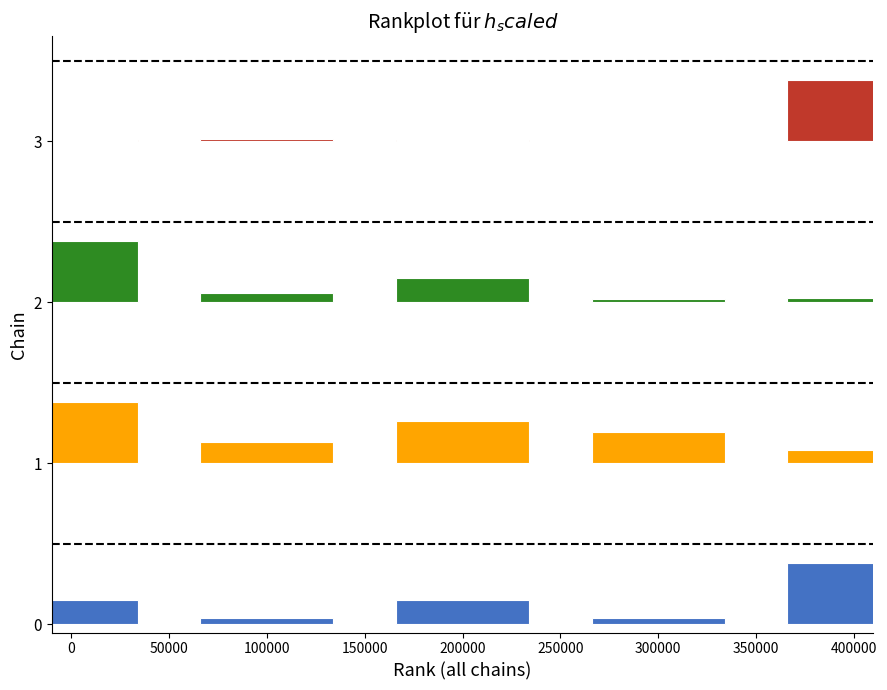

Which series has the widest spread of values?

Group 4 (Red)